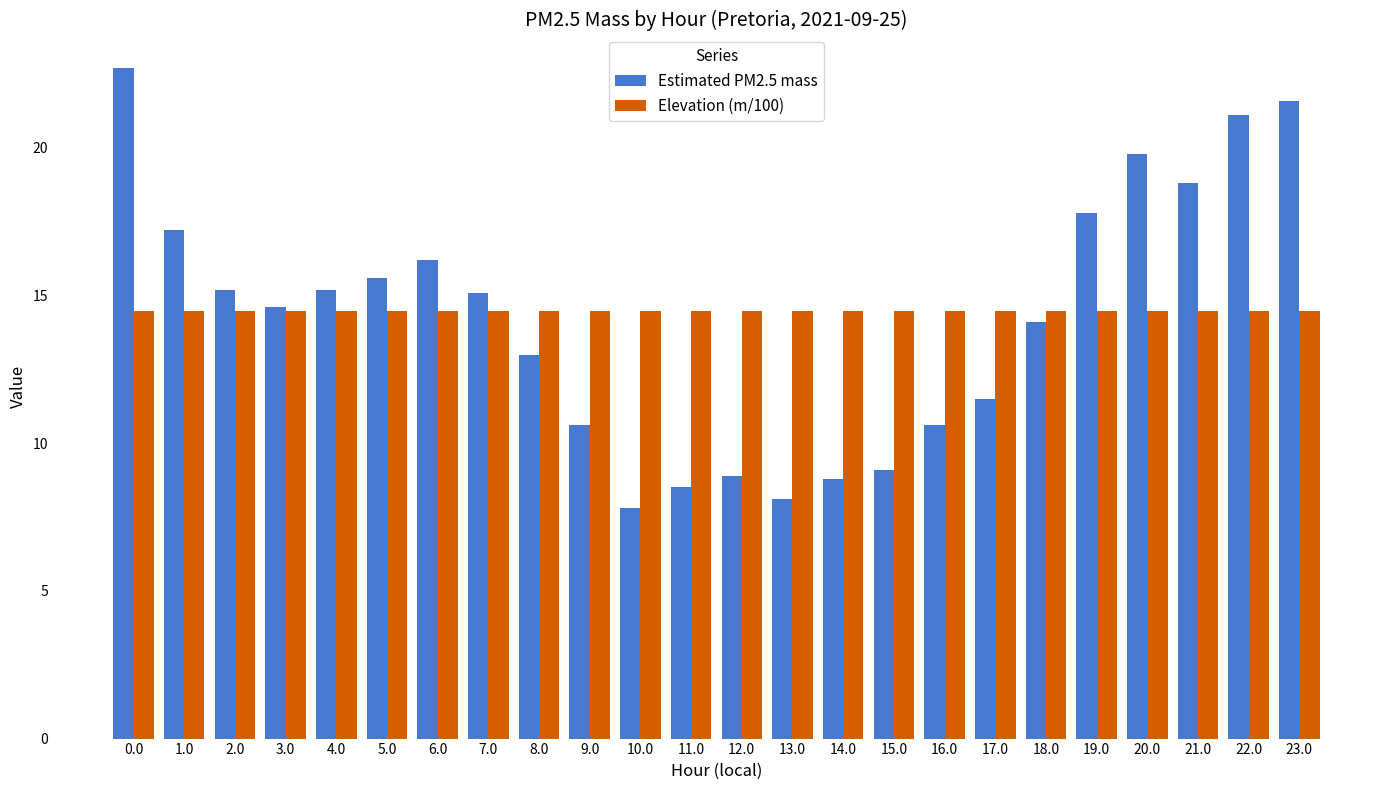

Reading right to left, extract all data points from this chart.

Estimated PM2.5 mass: 23.0=21.6	22.0=21.1	21.0=18.8	20.0=19.8	19.0=17.8	18.0=14.1	17.0=11.5	16.0=10.6	15.0=9.1	14.0=8.8	13.0=8.1	12.0=8.9	11.0=8.5	10.0=7.8	9.0=10.6	8.0=13.0	7.0=15.1	6.0=16.2	5.0=15.6	4.0=15.2	3.0=14.6	2.0=15.2	1.0=17.2	0.0=22.7
Elevation (m/100): 23.0=14.5	22.0=14.5	21.0=14.5	20.0=14.5	19.0=14.5	18.0=14.5	17.0=14.5	16.0=14.5	15.0=14.5	14.0=14.5	13.0=14.5	12.0=14.5	11.0=14.5	10.0=14.5	9.0=14.5	8.0=14.5	7.0=14.5	6.0=14.5	5.0=14.5	4.0=14.5	3.0=14.5	2.0=14.5	1.0=14.5	0.0=14.5